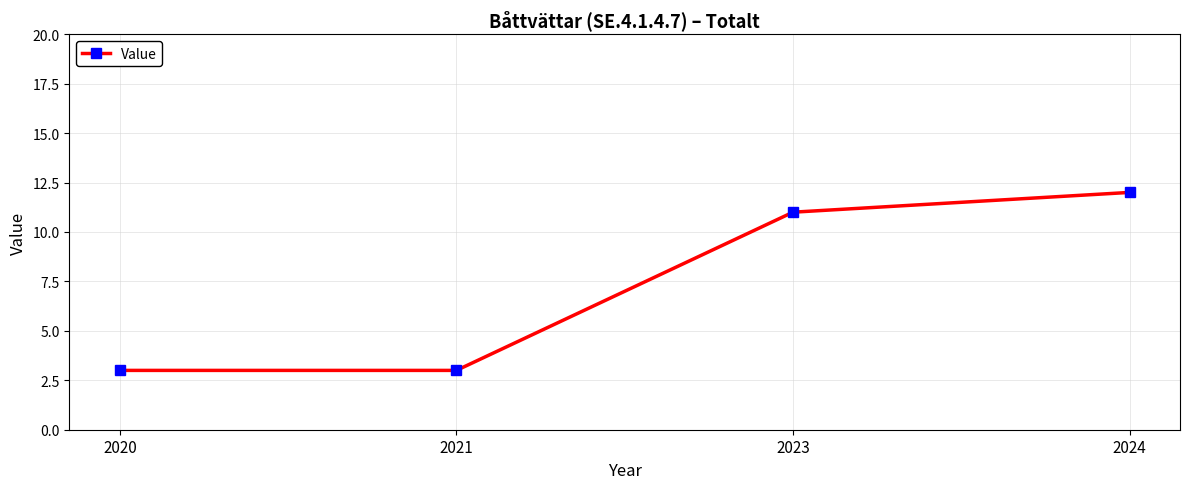

Reading left to right, transcribe all the data shown in this chart.

3	3	11	12